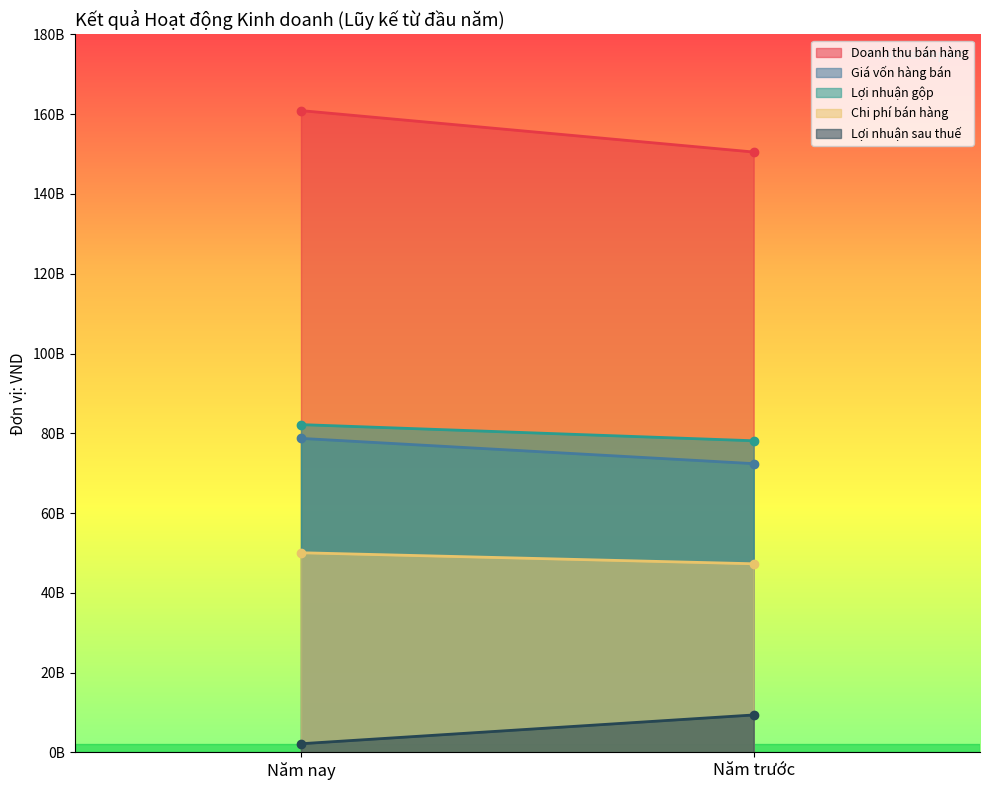

Count the number of data series in this chart.

5